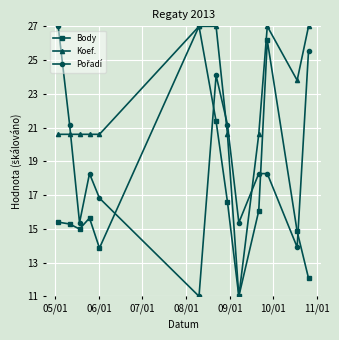

Which series has the largest total across all categories?

Koef.